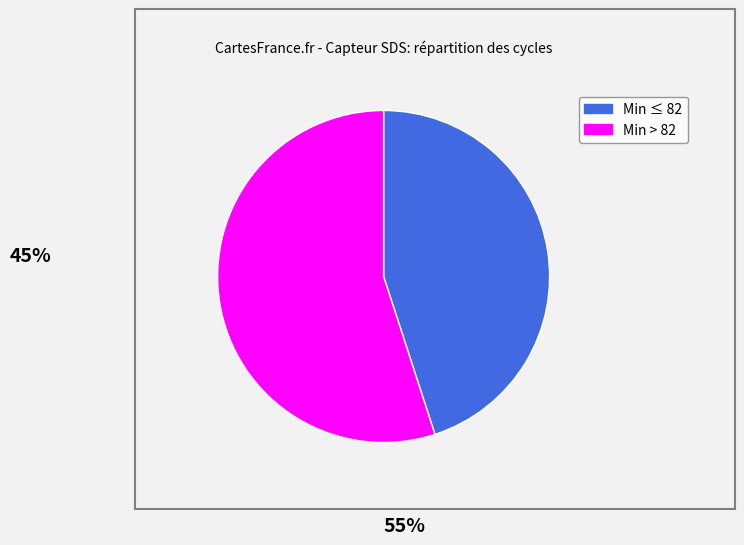

Does any single category account for the majority?

Yes